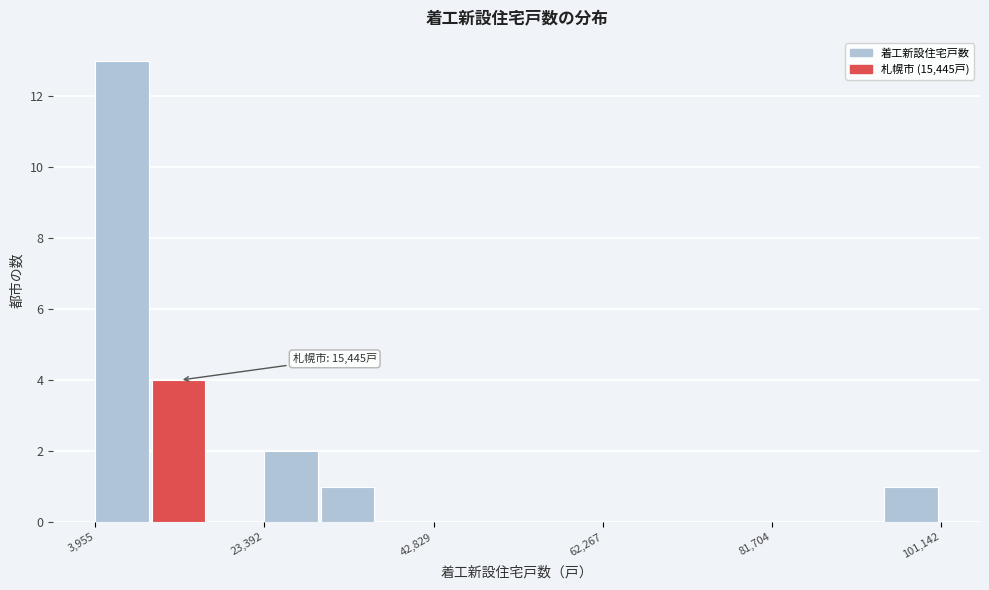

Read against the x-axis, roughly where is the centre of the tallest bar?

8000